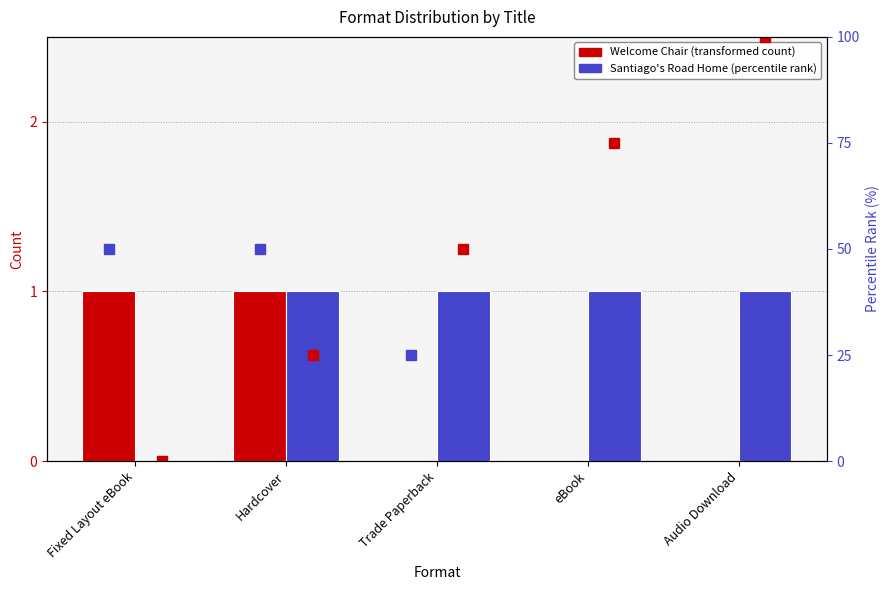

Rank the series by their average value, from lowest to highest.

Welcome Chair, Santiago's Road Home